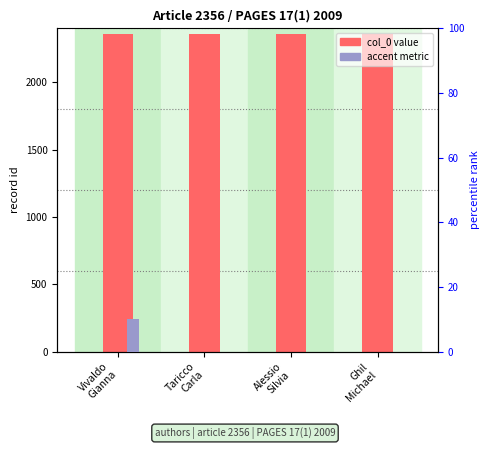

How many data points does each series have?

4